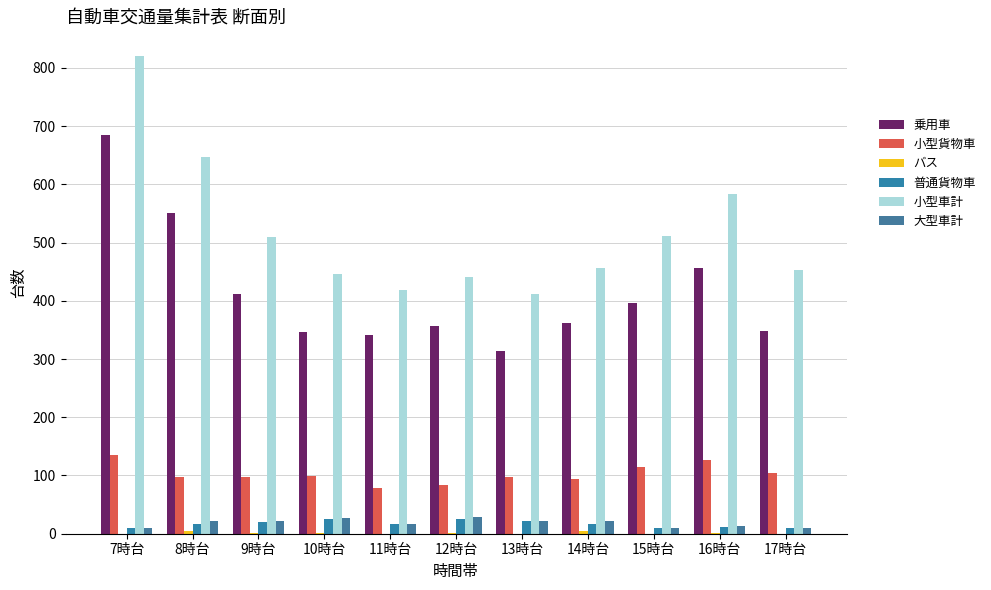

How many data points does each series have?

11